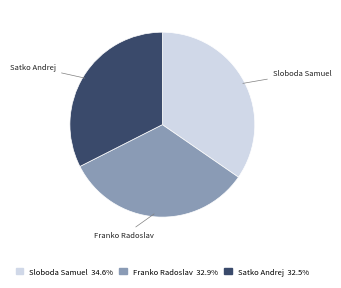

Which category has the biggest portion of the pie?

Sloboda Samuel